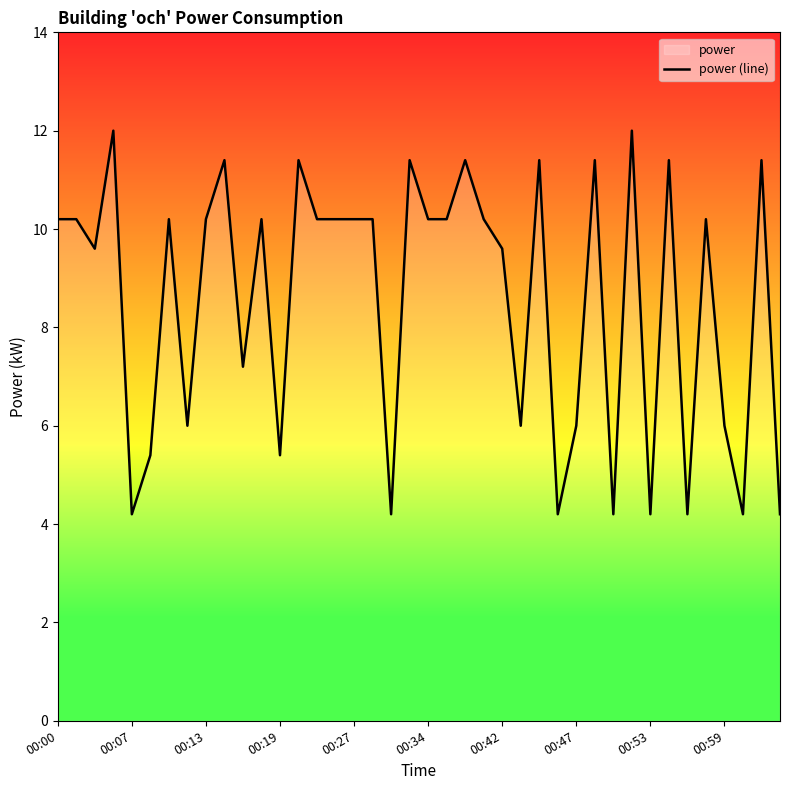

Count the number of categories in the chart.

40